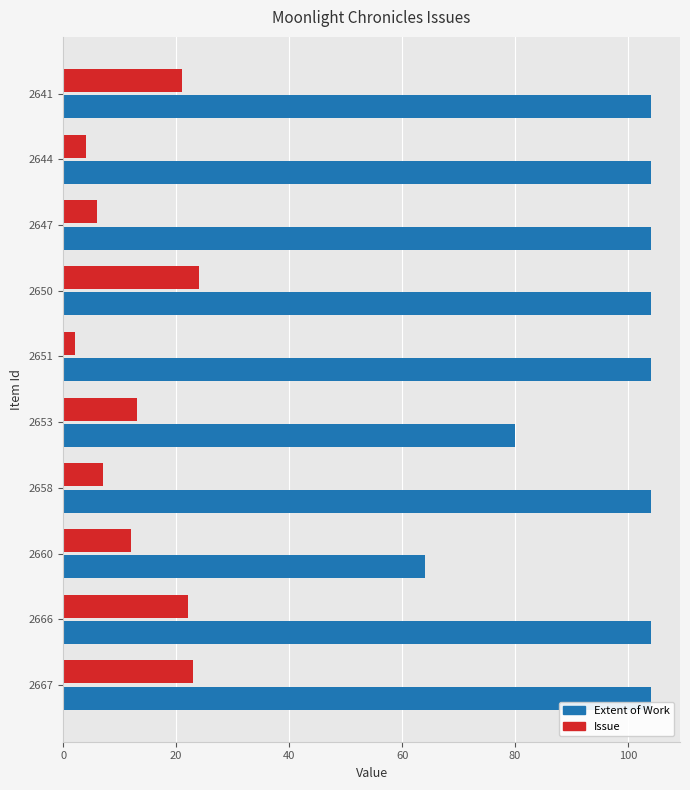

Count the number of categories in the chart.

10